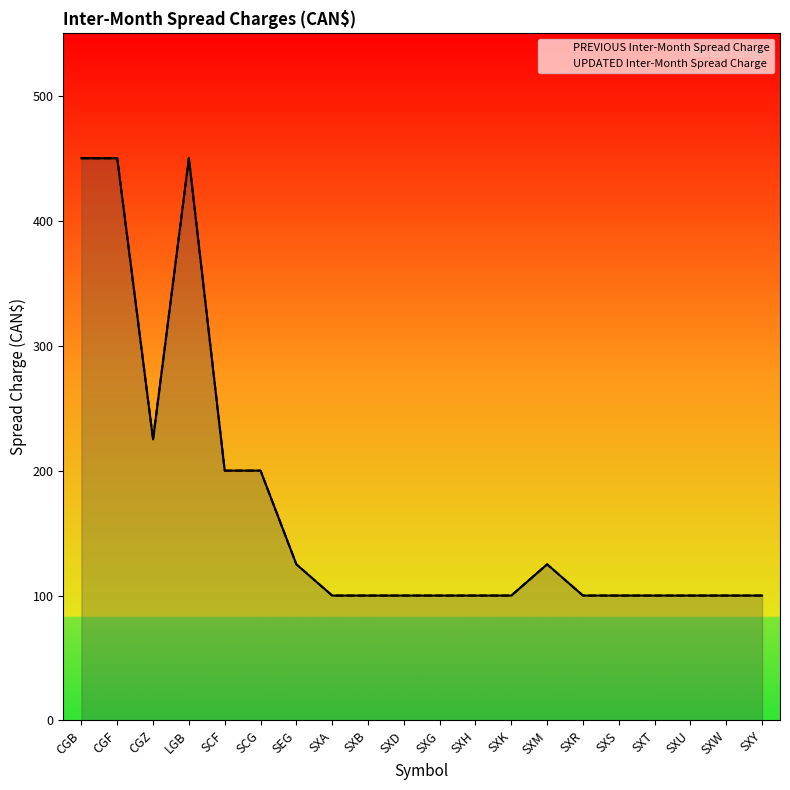

True or false: UPDATED Inter-Month Spread Charge and PREVIOUS Inter-Month Spread Charge cross at least once.

False